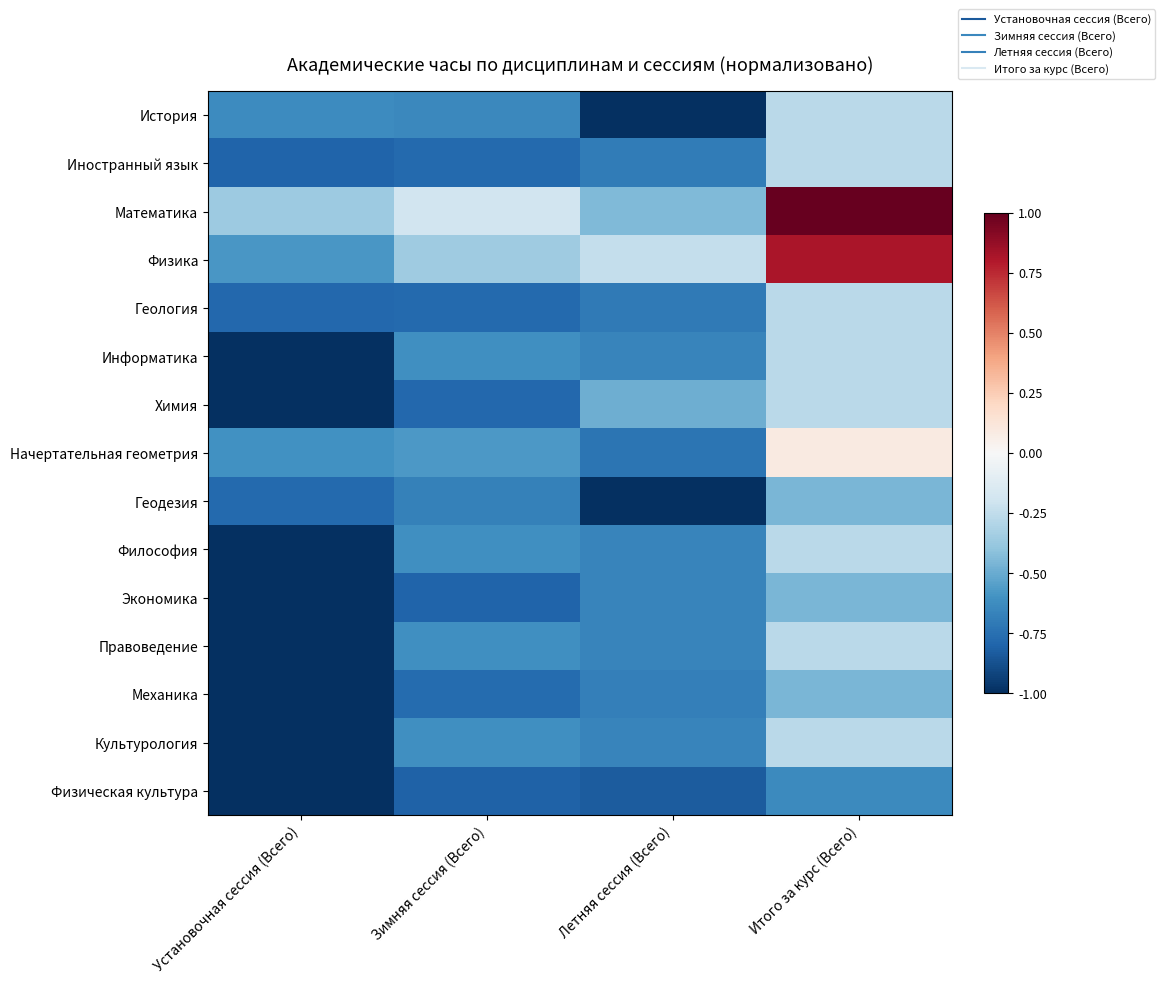

What is the total value across all series at Установочная сессия (Всего)?

-12.5